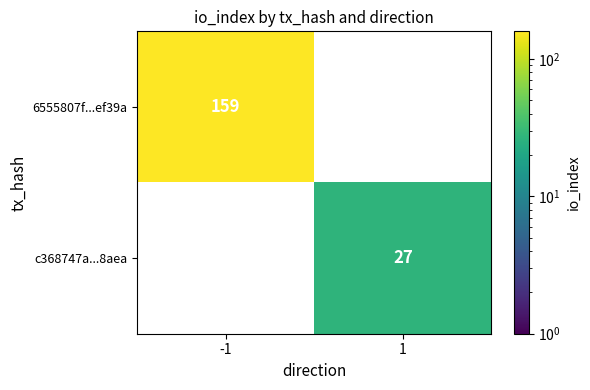

The value of c368747a...8aea at 1 is 27. True or false?

True